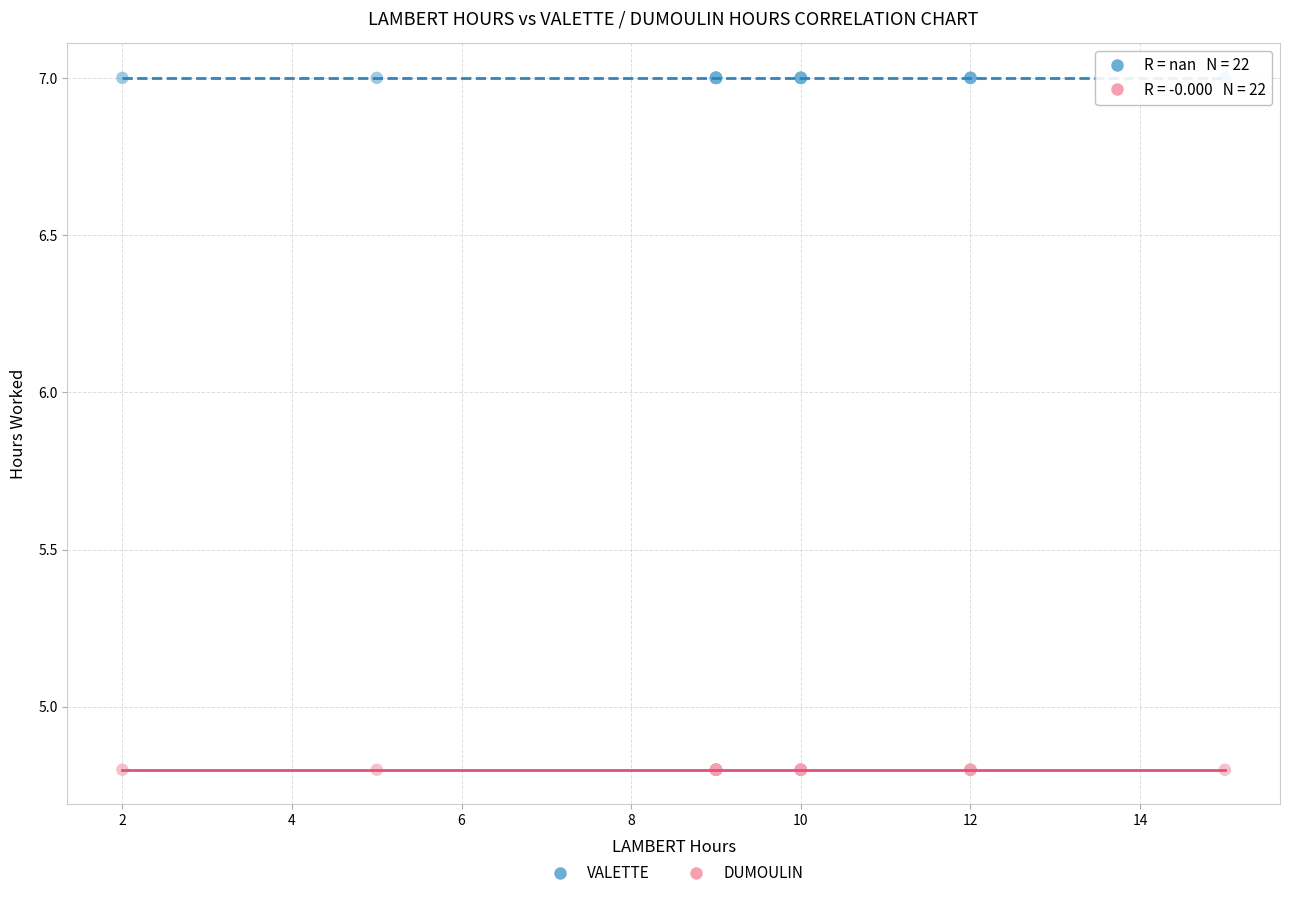

What are all the series names shown in the legend?

VALETTE, DUMOULIN